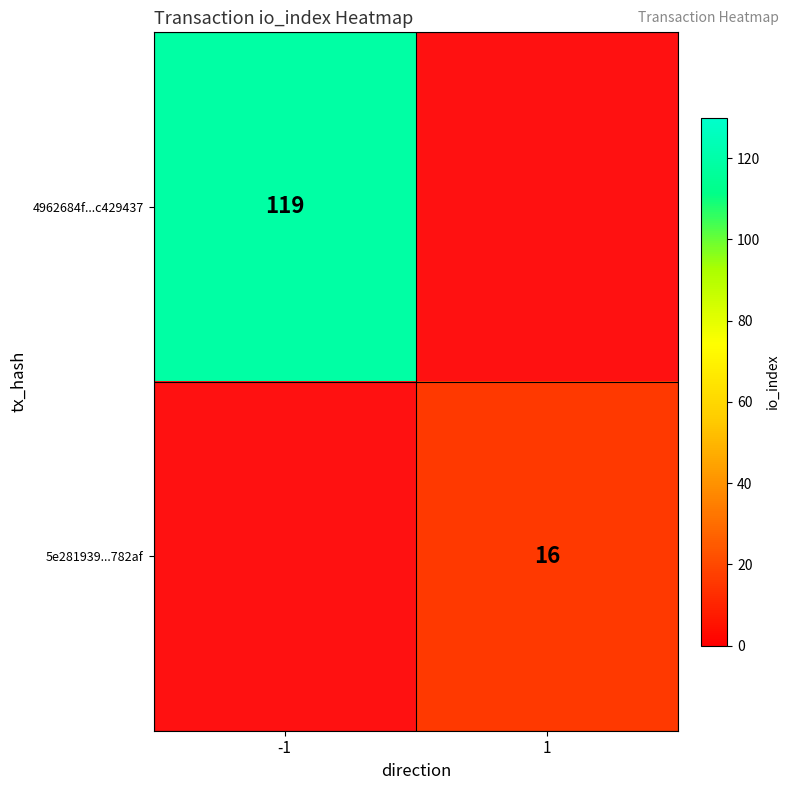

The value of 4962684f...c429437 at -1 is 195. True or false?

False